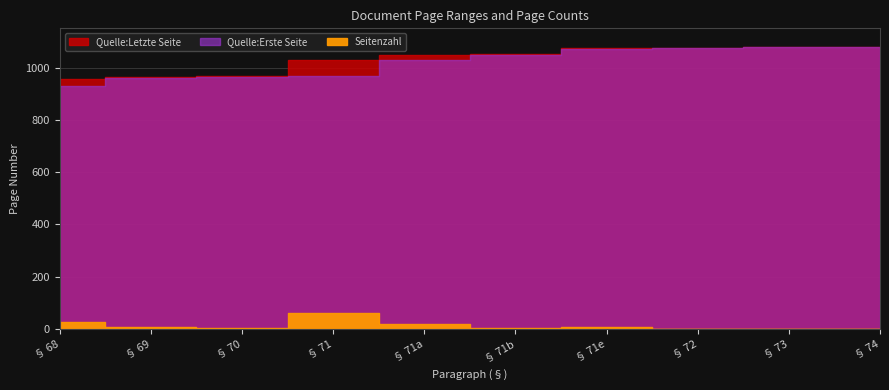

What is the label of the 10th point from the right?

§ 68